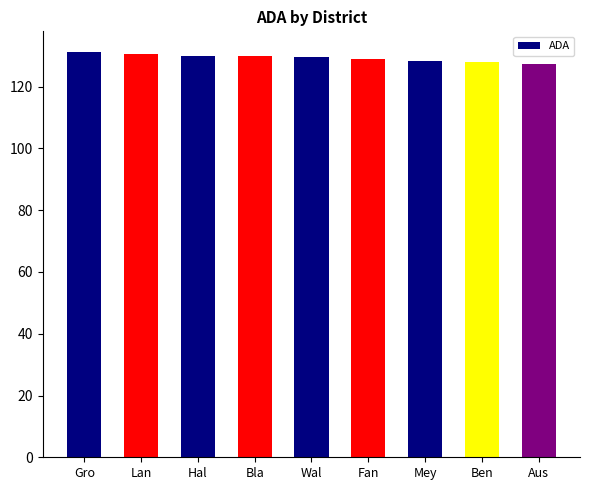

What value does the data have at Gro?

131.3